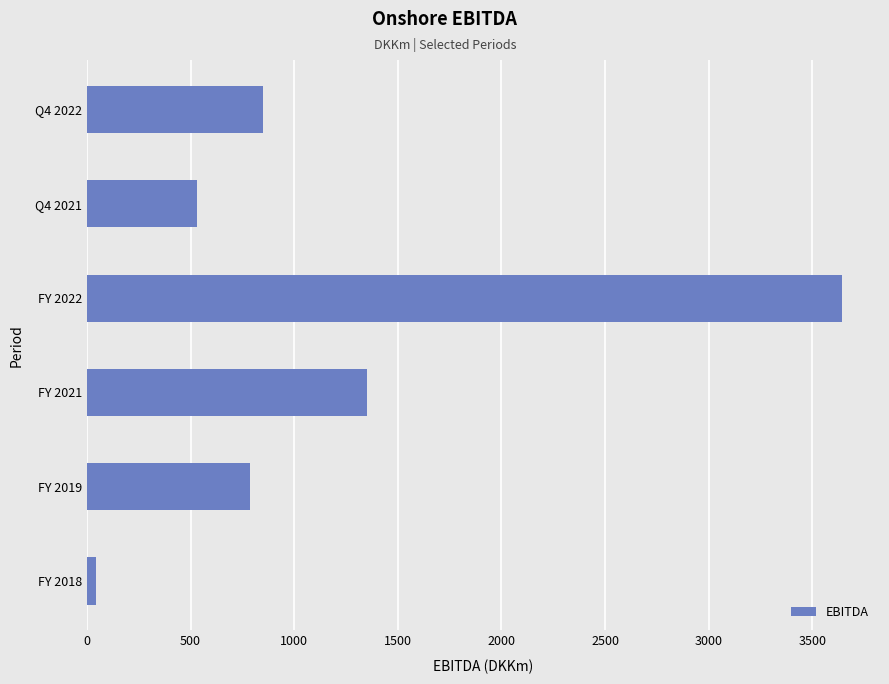

Reading bottom to top, what are all the values shown in this chart?

FY 2018=44	FY 2019=786	FY 2021=1349	FY 2022=3644	Q4 2021=530	Q4 2022=850